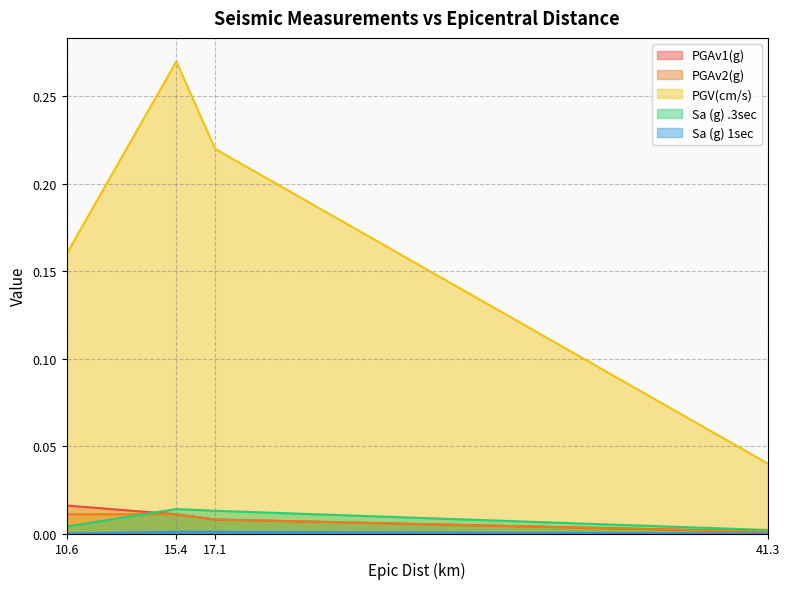

Between 15.4 and 41.3, which series saw the biggest shift?

PGV(cm/s)